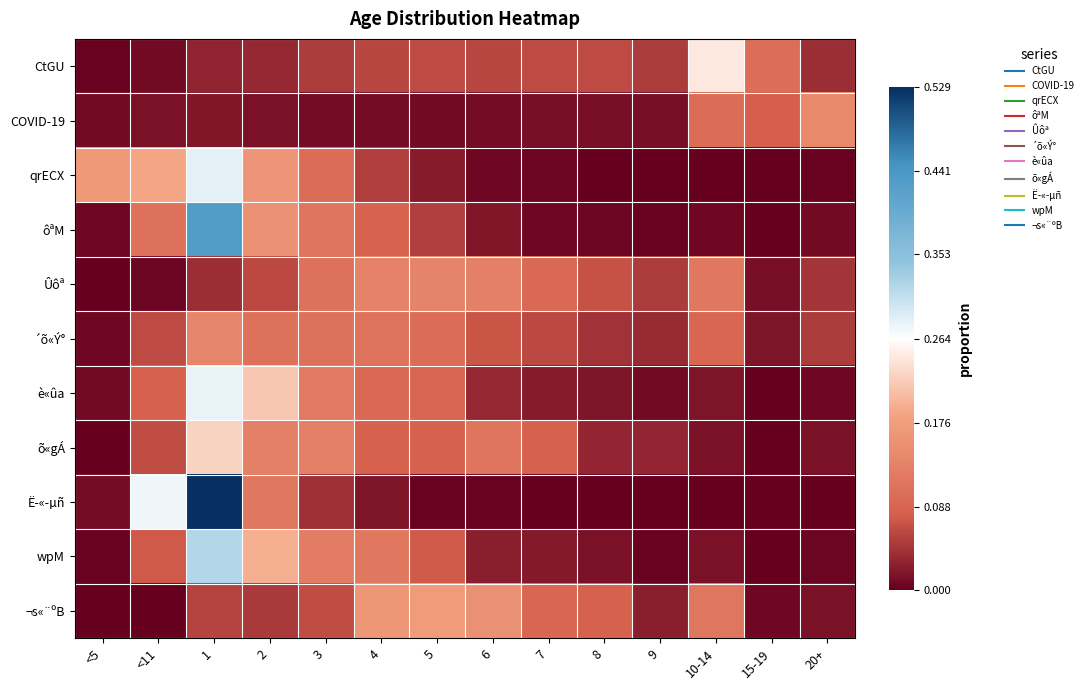

Reading left to right, list all the values displayed in this chart.

CtGU: <5=0.0	<11=0.0	1=0.0	2=0.0	3=0.1	4=0.1	5=0.1	6=0.1	7=0.1	8=0.1	9=0.1	10-14=0.2	15-19=0.1	20+=0.0
COVID-19: <5=0.0	<11=0.0	1=0.0	2=0.0	3=0.0	4=0.0	5=0.0	6=0.0	7=0.0	8=0.0	9=0.0	10-14=0.1	15-19=0.1	20+=0.1
qrECX: <5=0.2	<11=0.2	1=0.3	2=0.2	3=0.1	4=0.1	5=0.0	6=0.0	7=0.0	8=0.0	9=0.0	10-14=0.0	15-19=0.0	20+=0.0
ôªM: <5=0.0	<11=0.1	1=0.4	2=0.2	3=0.1	4=0.1	5=0.1	6=0.0	7=0.0	8=0.0	9=0.0	10-14=0.0	15-19=0.0	20+=0.0
Ûôª: <5=0.0	<11=0.0	1=0.0	2=0.1	3=0.1	4=0.1	5=0.1	6=0.1	7=0.1	8=0.1	9=0.1	10-14=0.1	15-19=0.0	20+=0.0
´õ«Ý°: <5=0.0	<11=0.1	1=0.1	2=0.1	3=0.1	4=0.1	5=0.1	6=0.1	7=0.1	8=0.0	9=0.0	10-14=0.1	15-19=0.0	20+=0.1
è«ûa: <5=0.0	<11=0.1	1=0.3	2=0.2	3=0.1	4=0.1	5=0.1	6=0.0	7=0.0	8=0.0	9=0.0	10-14=0.0	15-19=0.0	20+=0.0
õ«gÁ: <5=0.0	<11=0.1	1=0.2	2=0.1	3=0.1	4=0.1	5=0.1	6=0.1	7=0.1	8=0.0	9=0.0	10-14=0.0	15-19=0.0	20+=0.0
Ë­«­µñ: <5=0.0	<11=0.3	1=0.5	2=0.1	3=0.0	4=0.0	5=0.0	6=0.0	7=0.0	8=0.0	9=0.0	10-14=0.0	15-19=0.0	20+=0.0
wpM: <5=0.0	<11=0.1	1=0.3	2=0.2	3=0.1	4=0.1	5=0.1	6=0.0	7=0.0	8=0.0	9=0.0	10-14=0.0	15-19=0.0	20+=0.0
¬s«¨ºB: <5=0.0	<11=0.0	1=0.1	2=0.0	3=0.1	4=0.2	5=0.2	6=0.2	7=0.1	8=0.1	9=0.0	10-14=0.1	15-19=0.0	20+=0.0